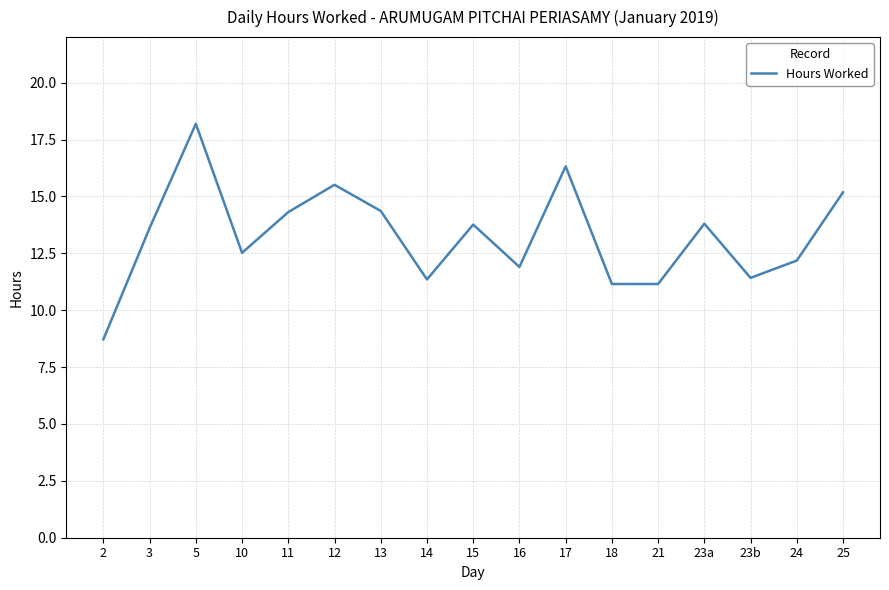

Between 13 and 24, which is larger?

13